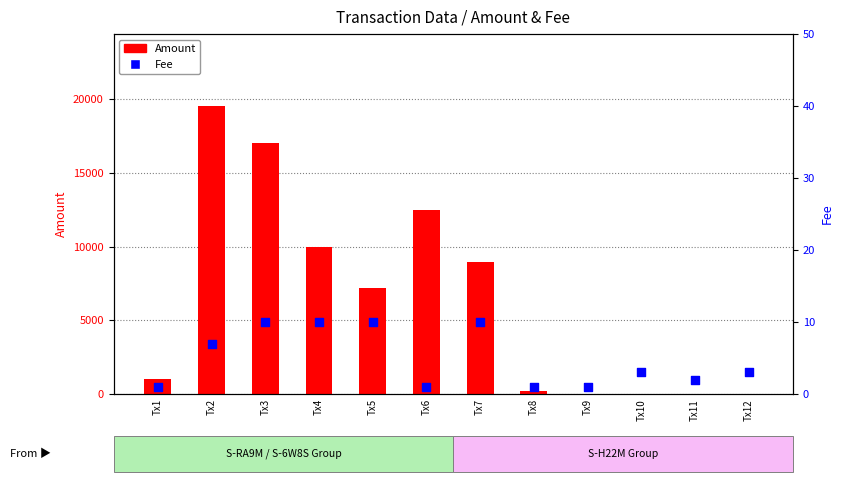

At how many categories does at least one series exceed 8545?

5